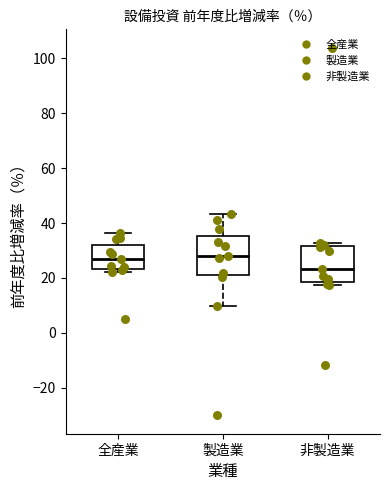

Reading left to right, read every box against the y-axis: the position of its median line, the range the box covers, and the ends of its whiskers. The values are not printed on the chart, so give them approximately, as read against the axis.

全産業: median 28, box 24 to 32, whiskers 22 to 36
製造業: median 28, box 22 to 36, whiskers 10 to 44
非製造業: median 24, box 18 to 32, whiskers 18 (just below the box's lower edge) to 32 (just above the box's upper edge)